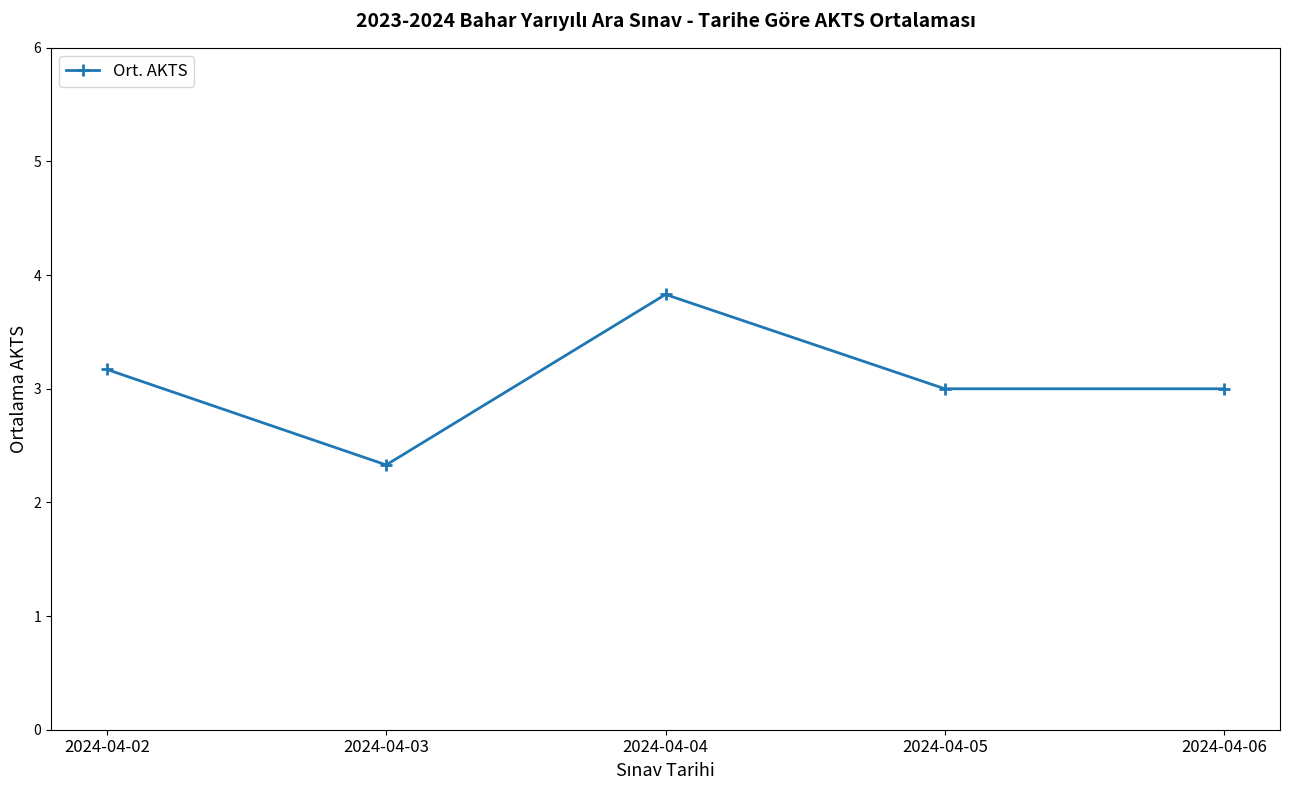

What is the sum of all values?

15.3